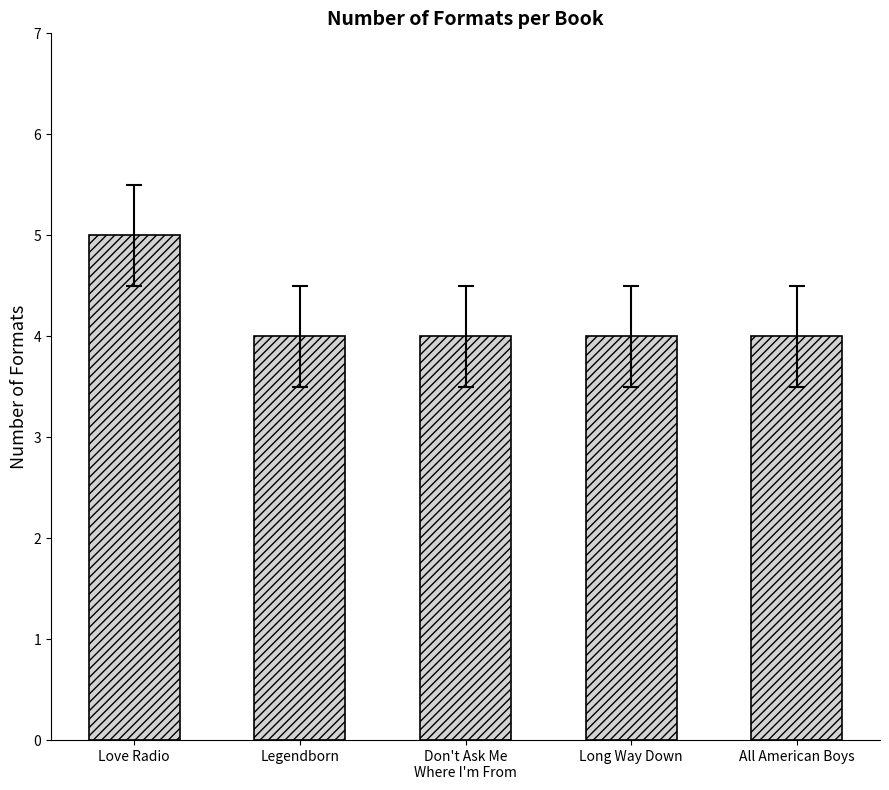

Is it true that the value at Legendborn is 1?

False